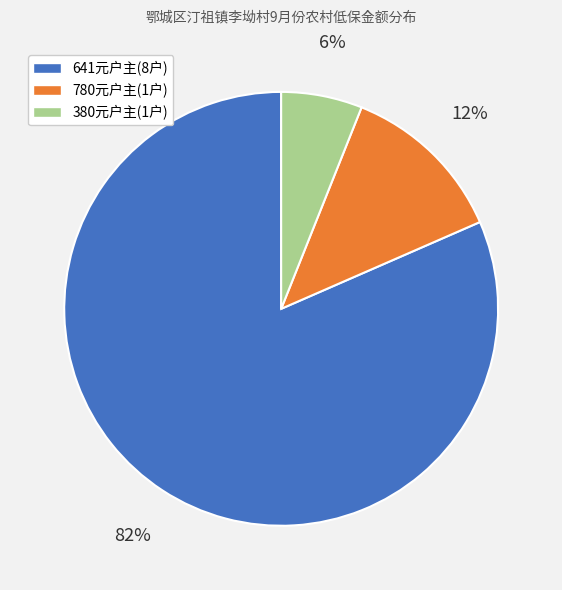

What is the ratio of the value at 380元户主(1户) to the value at 780元户主(1户)?

0.5